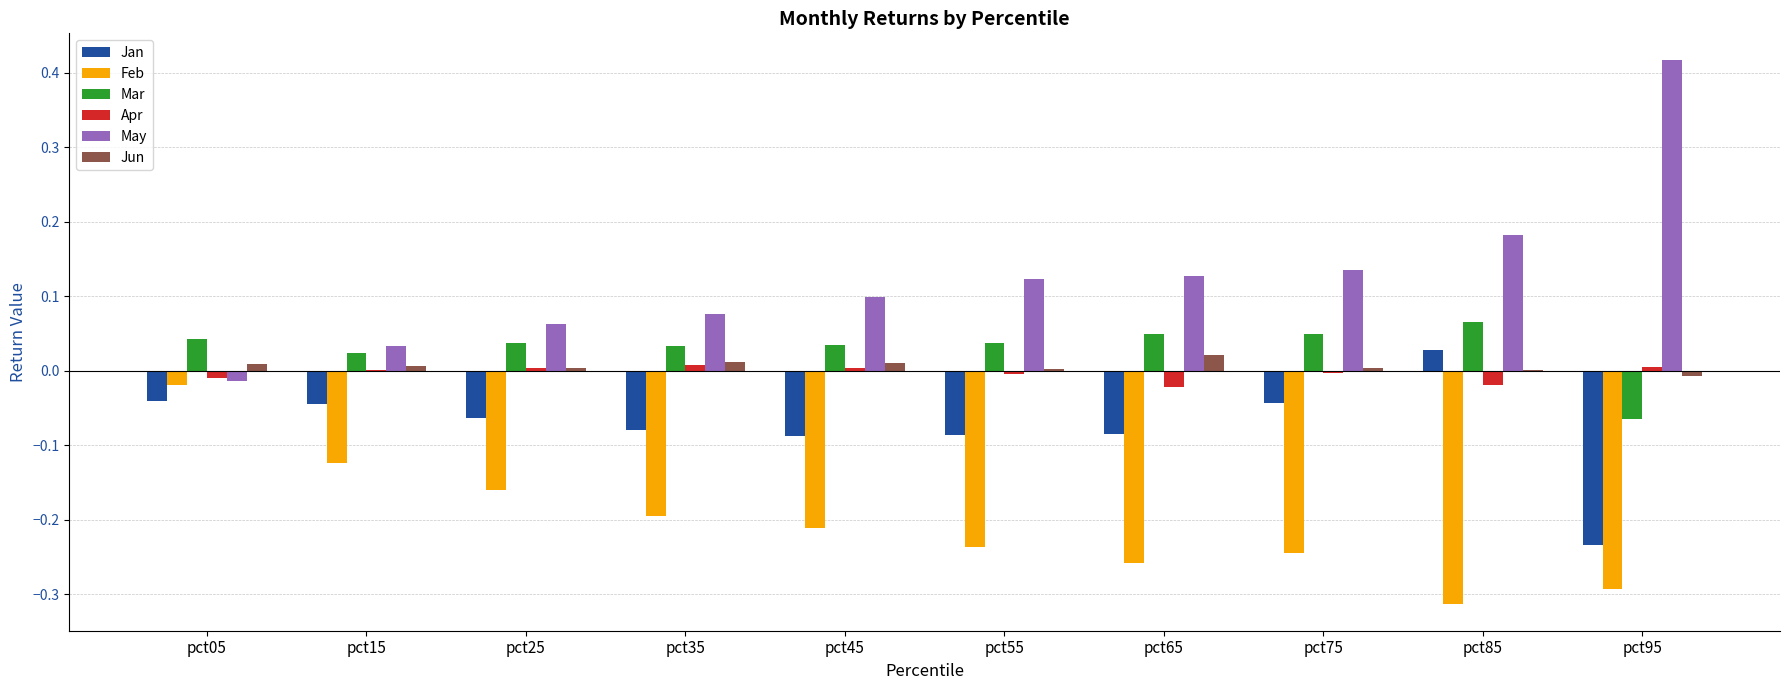

The Feb series shows -0.5 at pct85. True or false?

False